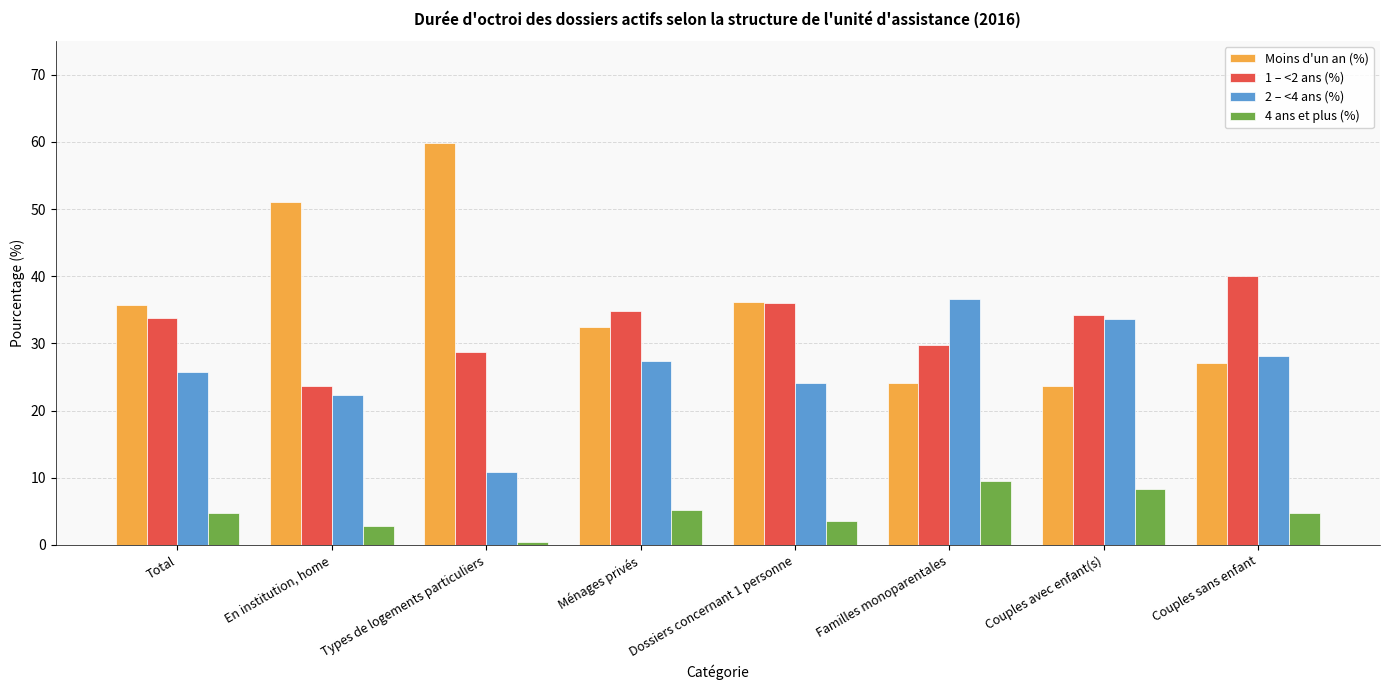

How many distinct data groups are displayed?

4